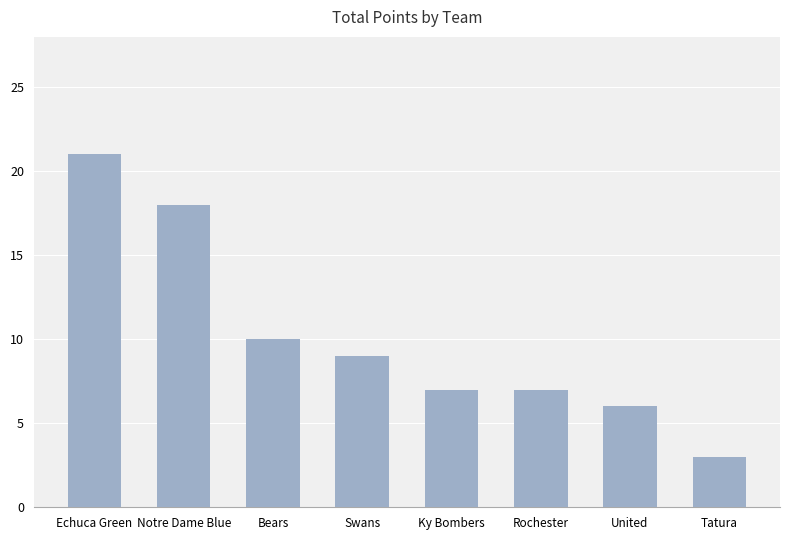

At which category does the chart reach its minimum across all series?

Tatura